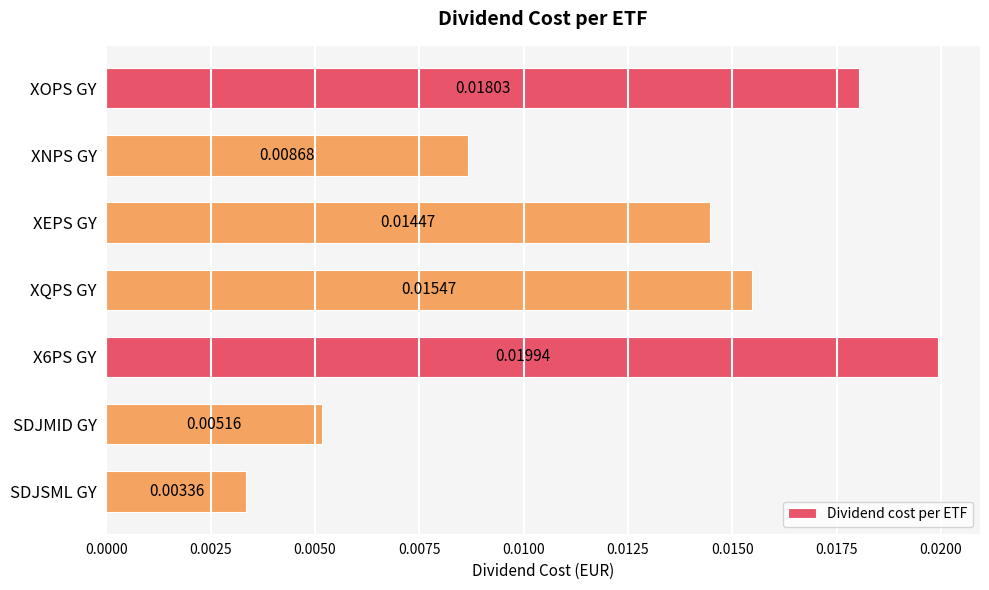

How many distinct data groups are displayed?

1